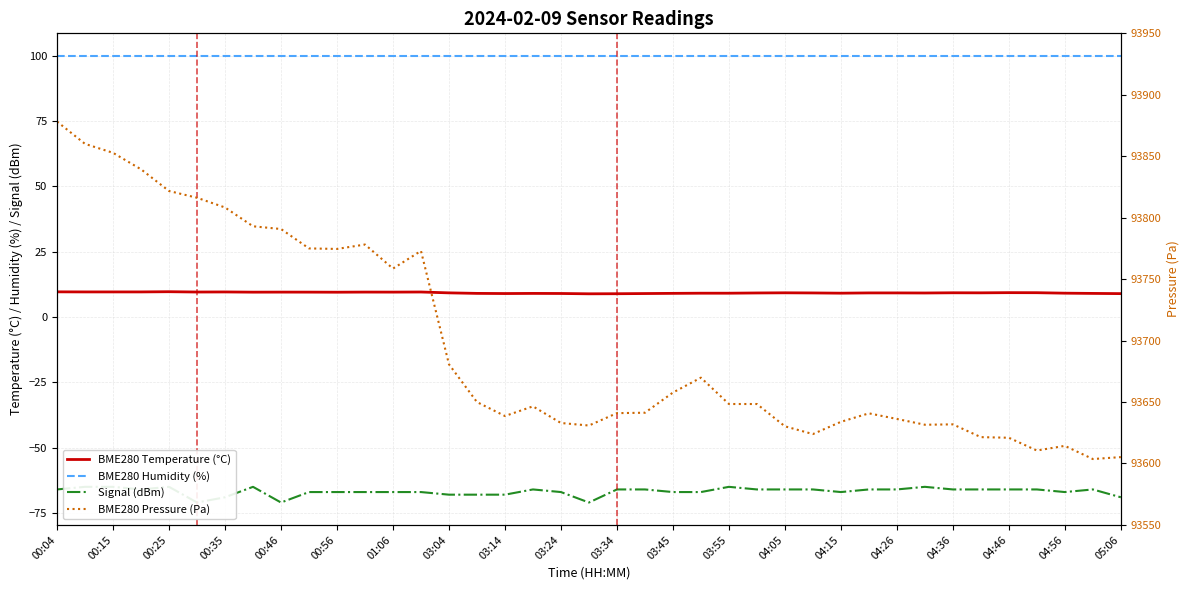

At 23, list the series in order from smallest to largest.

Signal (dBm), BME280 Temperature (°C), BME280 Humidity (%), BME280 Pressure (Pa)